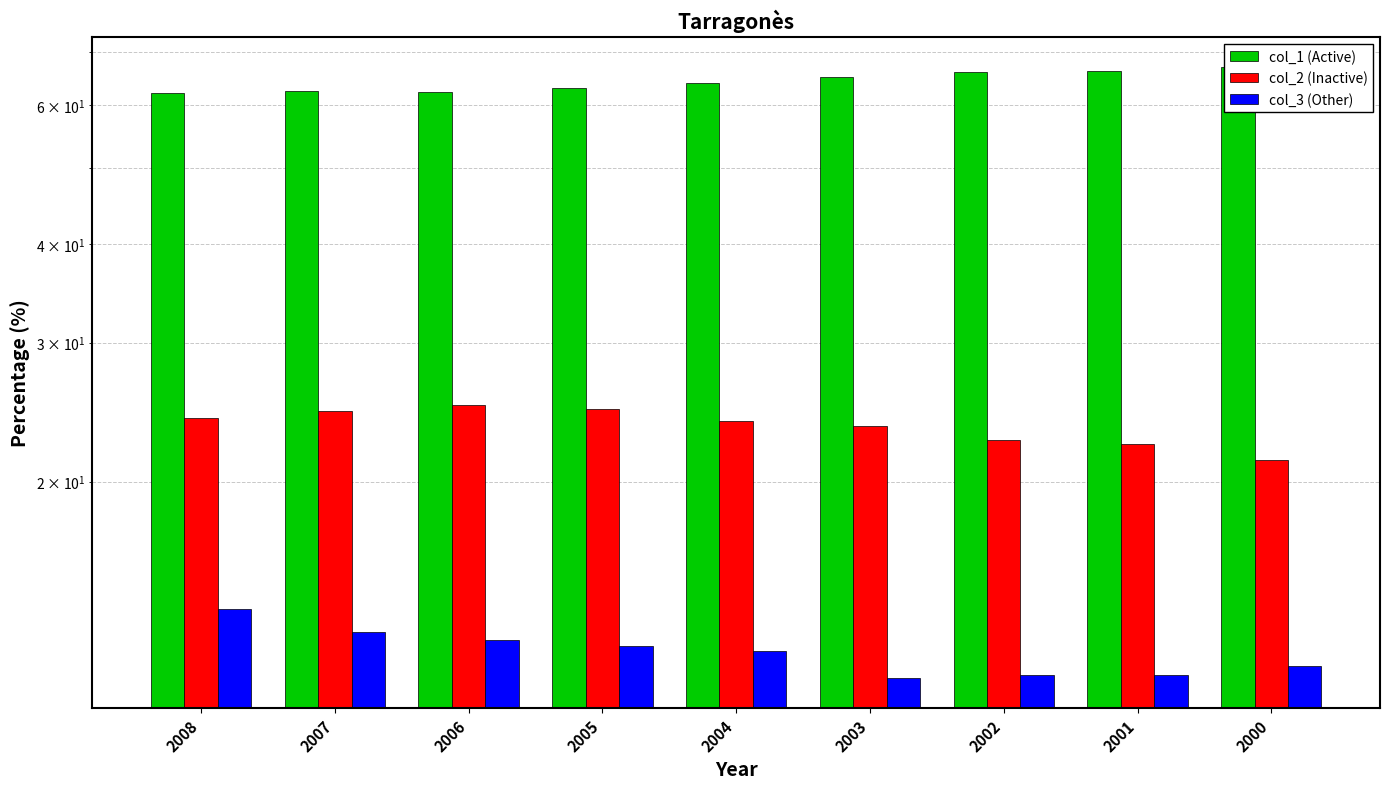

Does the chart contain stacked bars?

No